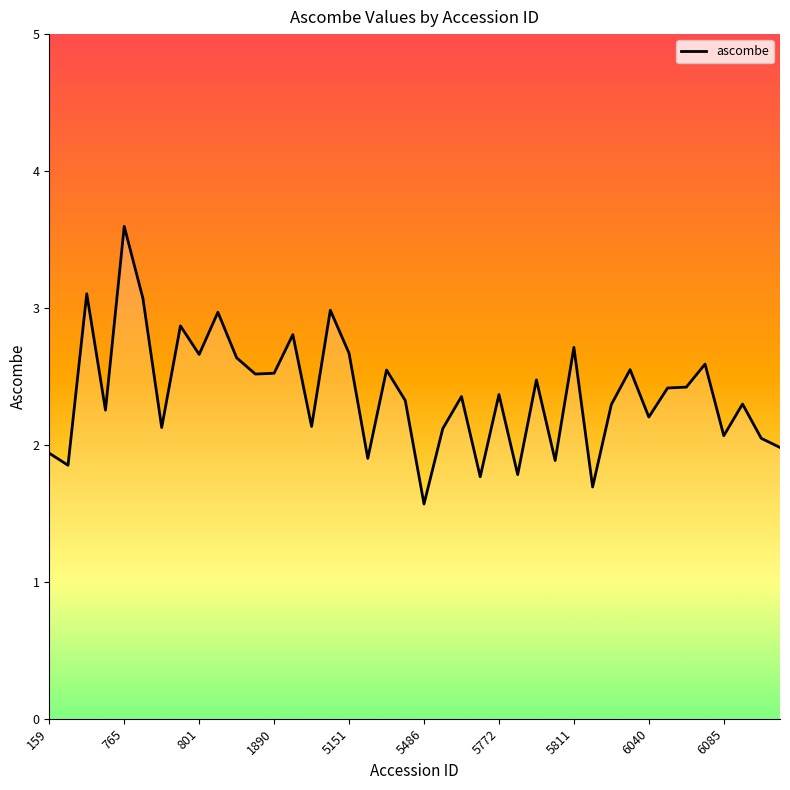

What is the difference between the maximum and minimum values?

2.0